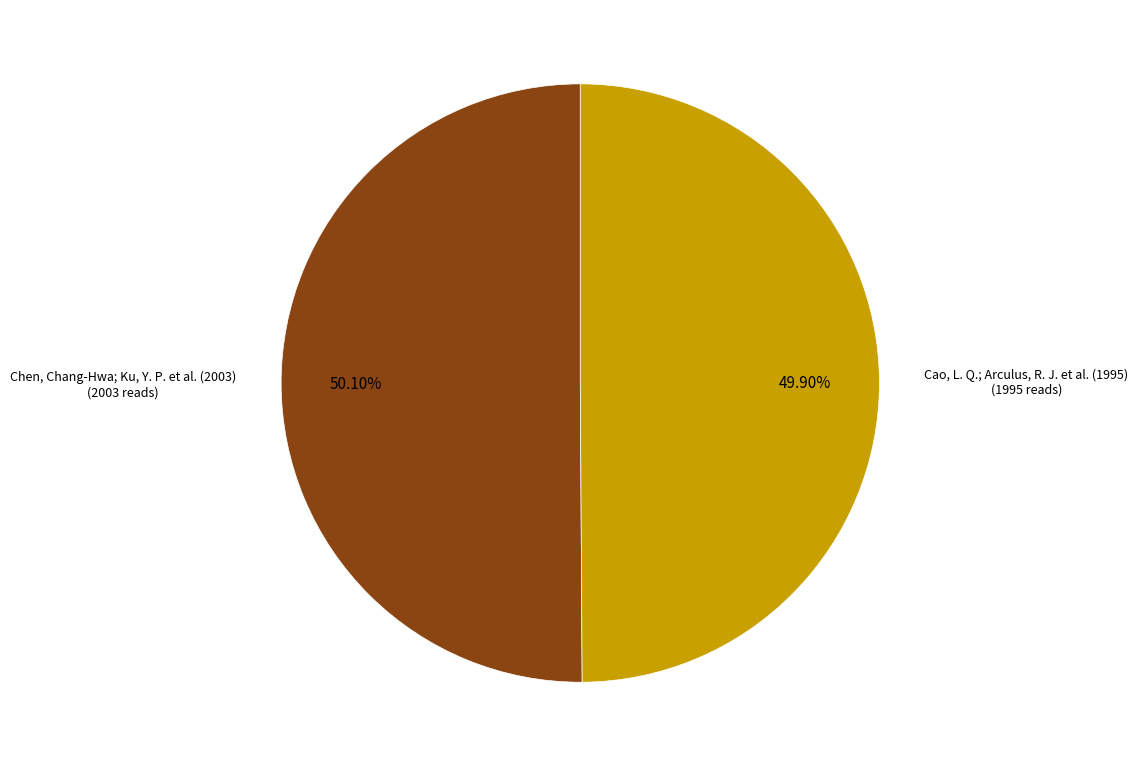

Is there a majority slice in this chart?

Yes